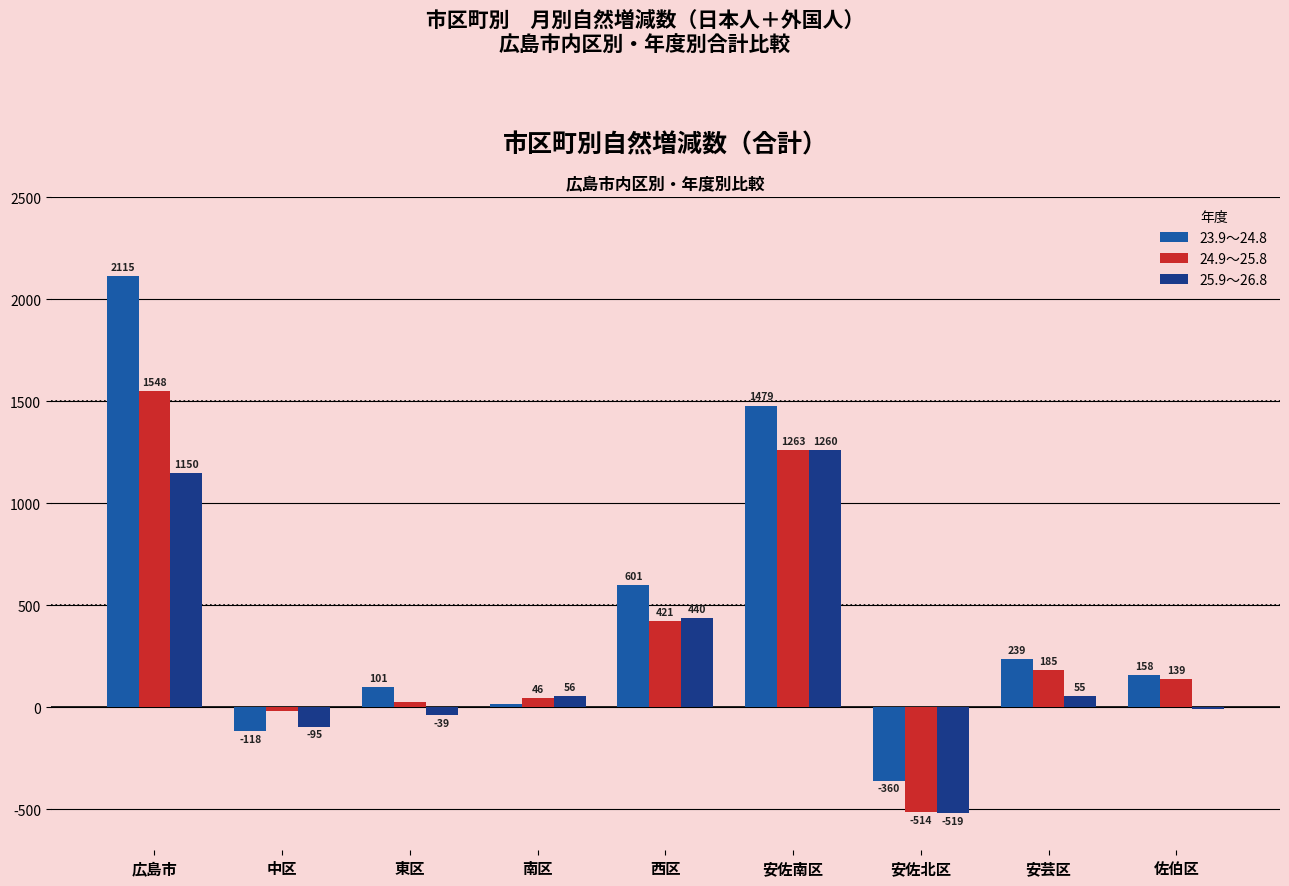

Which series changed the most between 中区 and 西区?

23.9～24.8